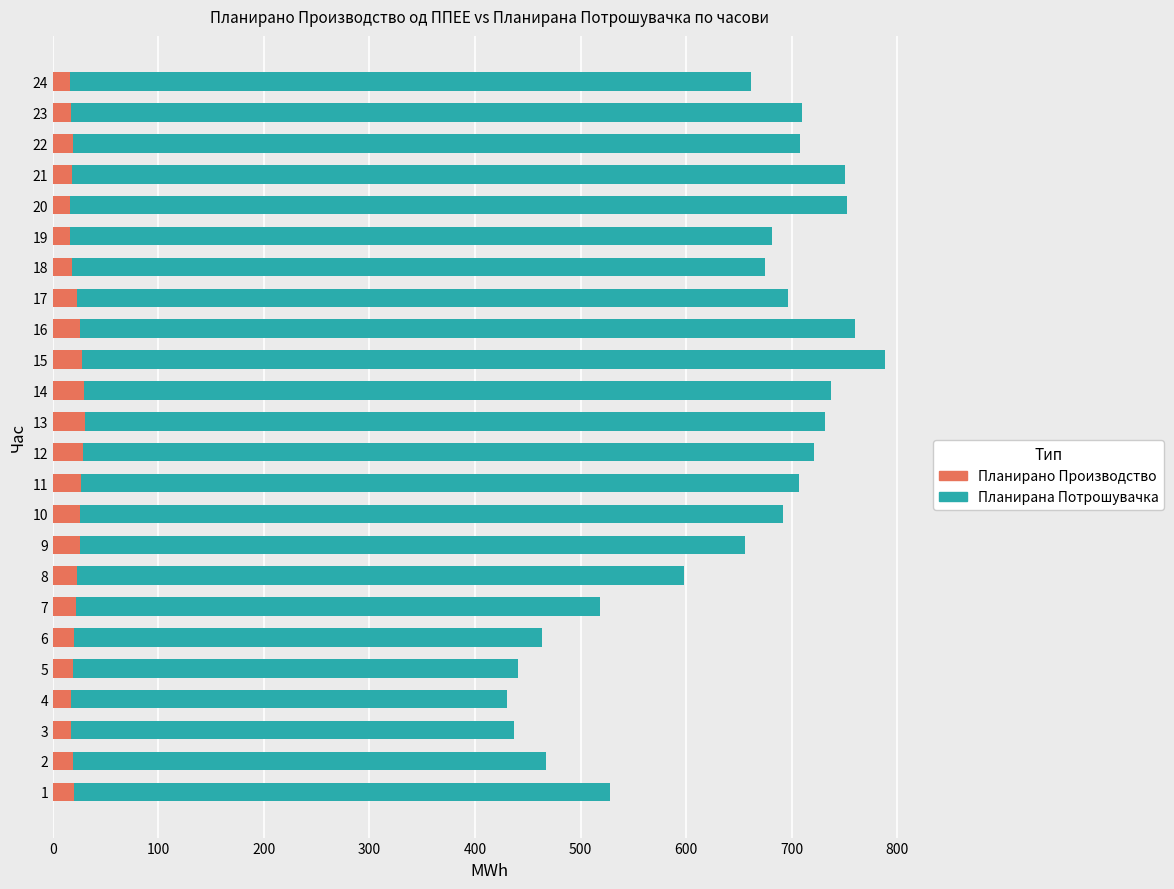

What is the total value across all series at 7?

518.9